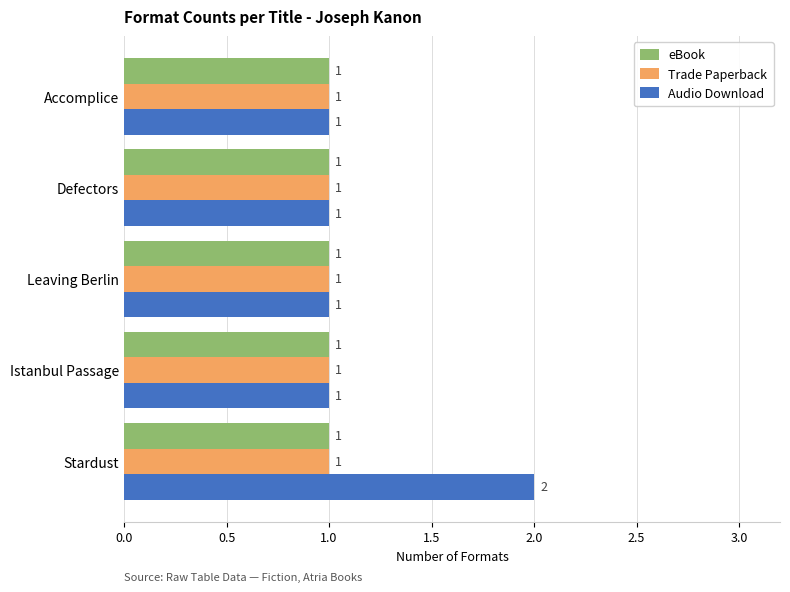

Which series has the largest total across all categories?

Audio Download